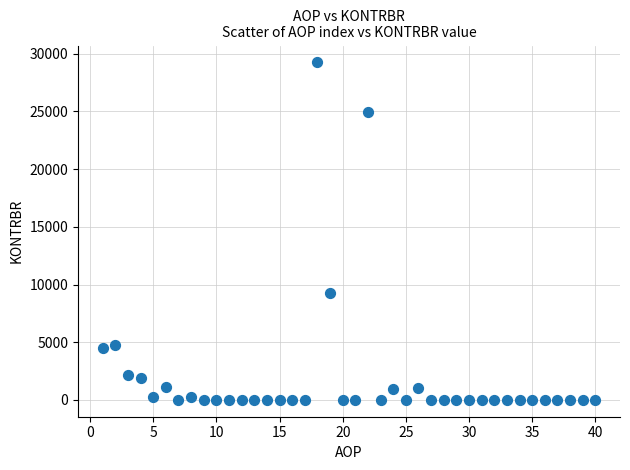

What Y value in the scatter plot is closest to 14627?

9297.1